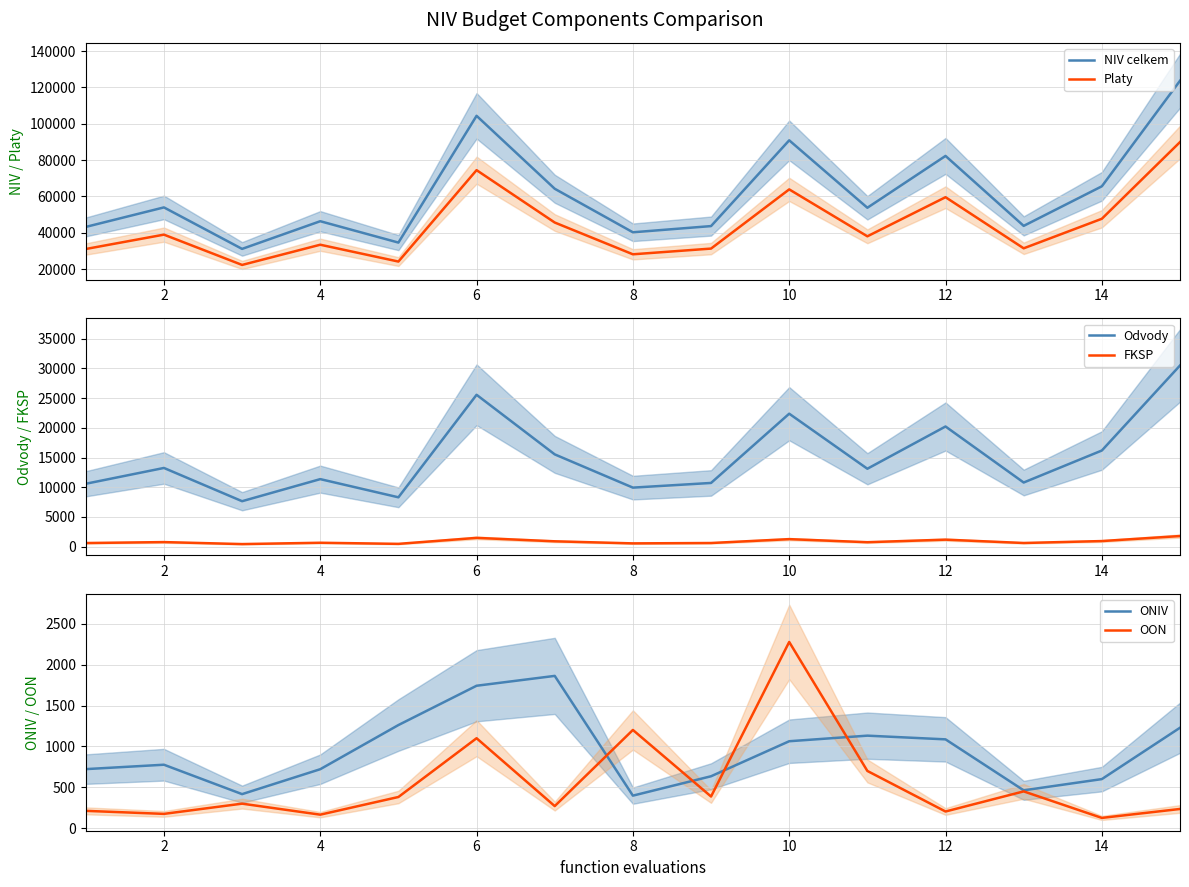

The value of Platy at 6 is 74479.4. True or false?

True